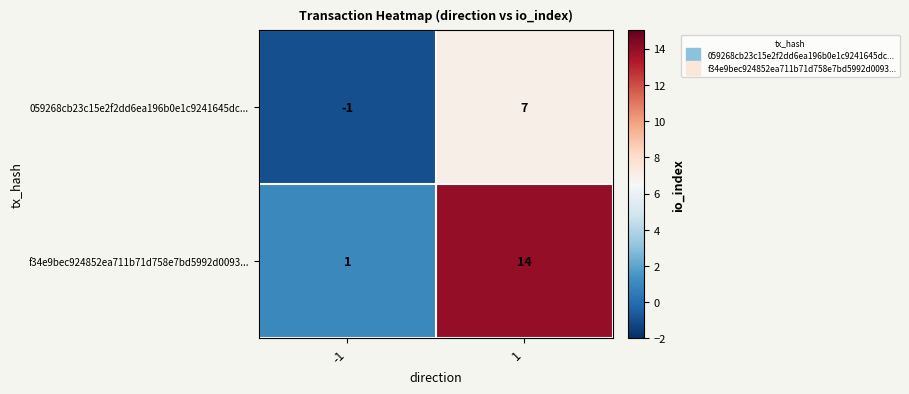

What is the difference between the maximum and minimum values in the f34e9bec924852ea711b71d758e7bd5992d0093... series?

13